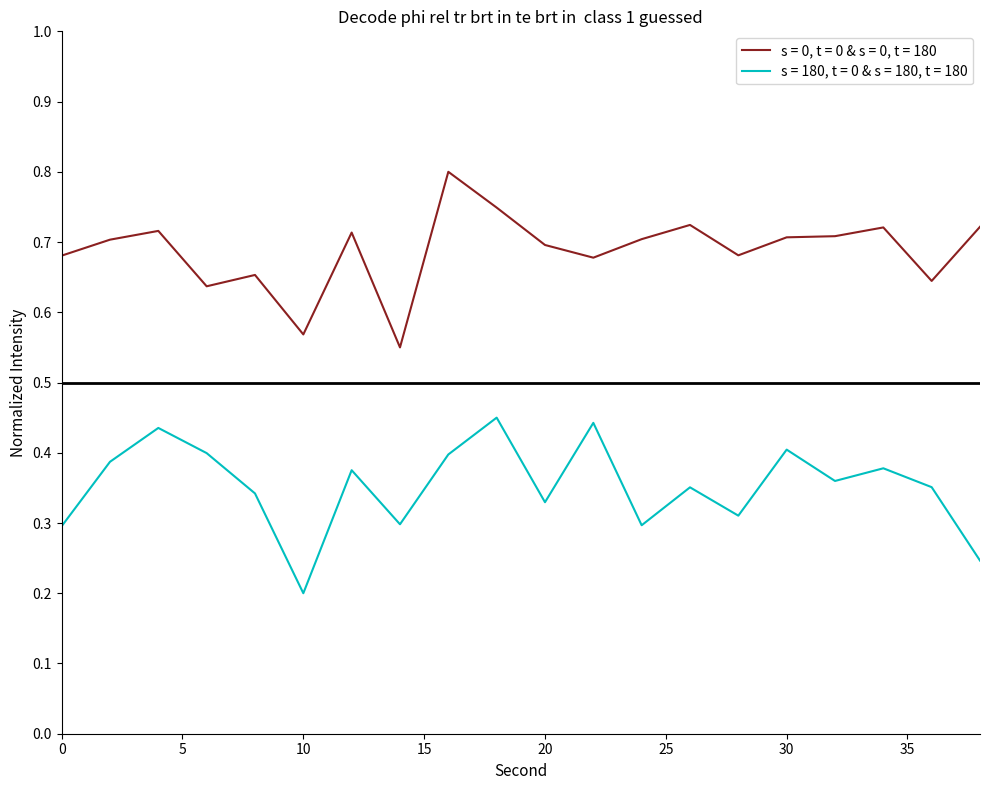

Rank the series by their maximum value, from highest to lowest.

s = 0, t = 0 & s = 0, t = 180, s = 180, t = 0 & s = 180, t = 180